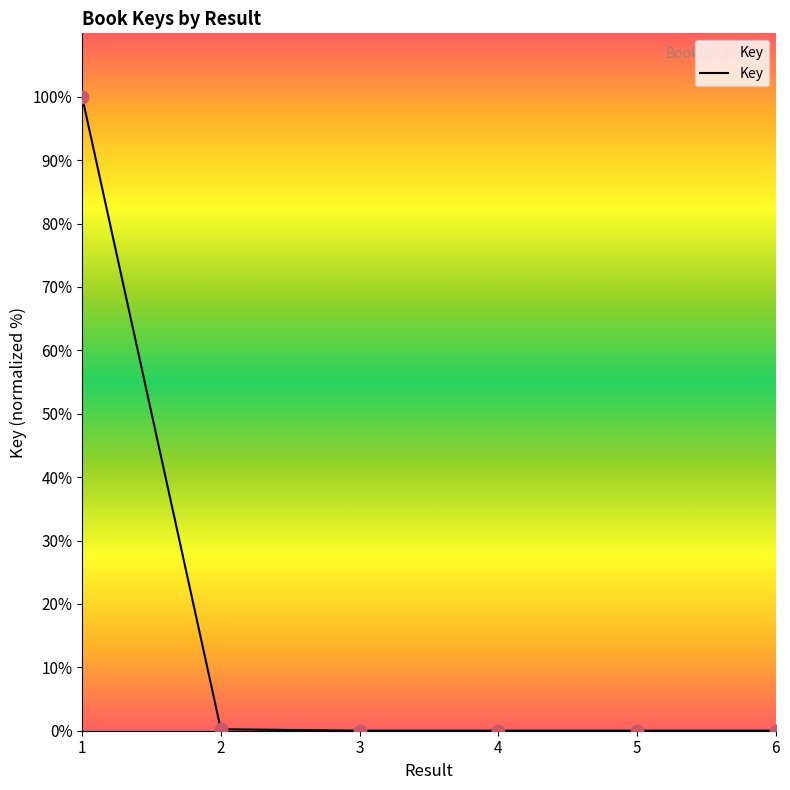

What is the change in value from 2 to 4?

-0.2